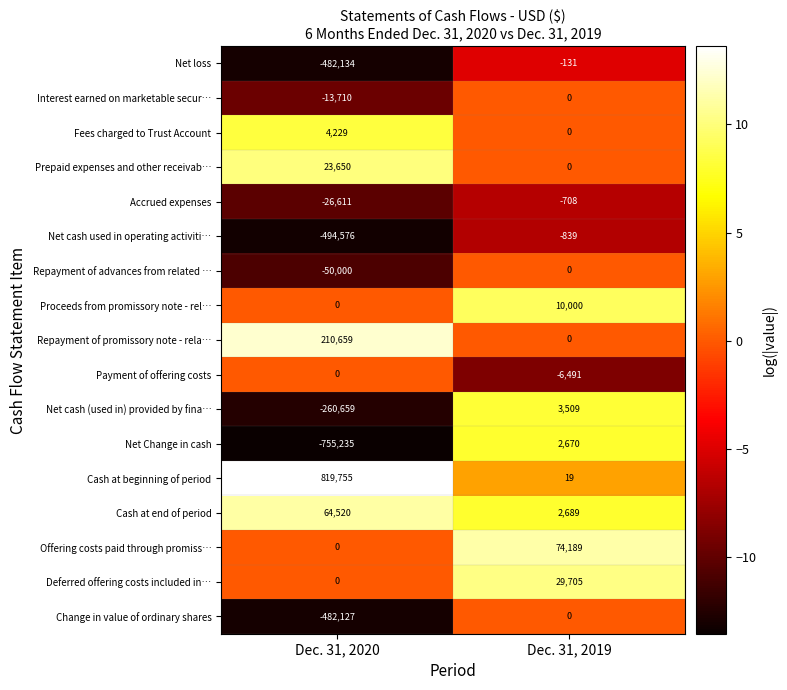

True or false: Fees charged to Trust Account has a value of -1582 at Dec. 31, 2019.

False